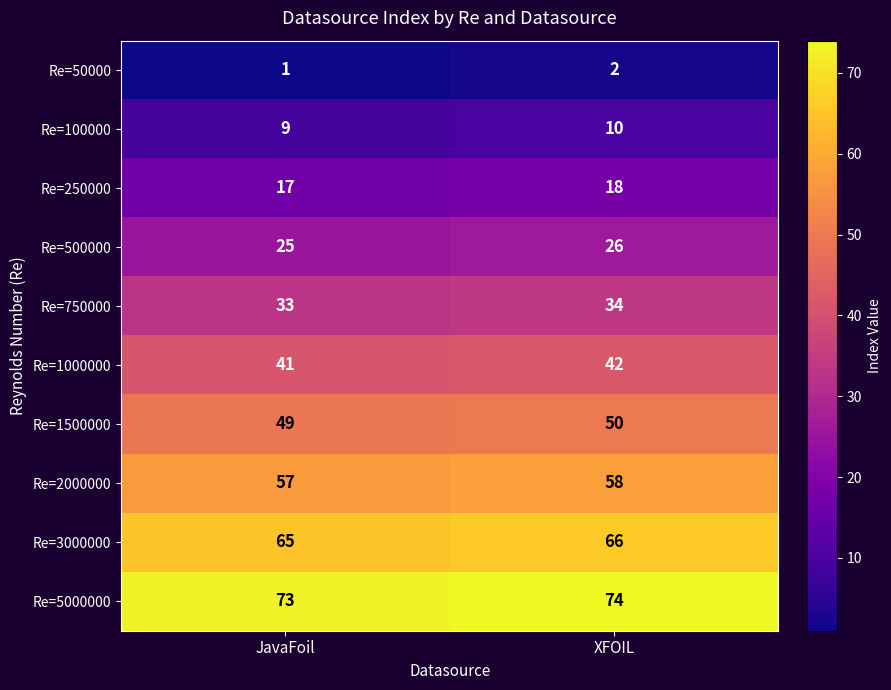

What is the sum of all Re=2000000 values?

115